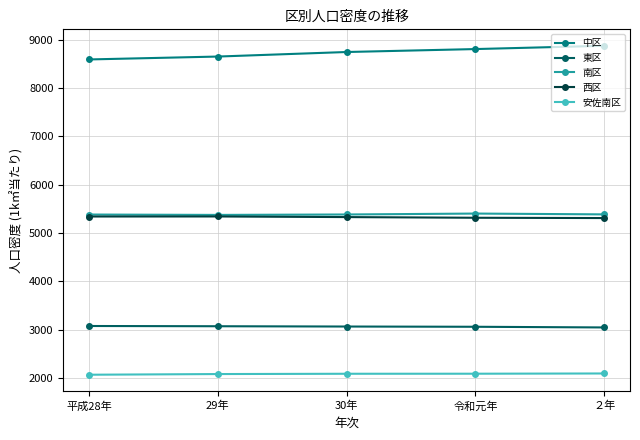

What is the maximum value for 安佐南区?

2093